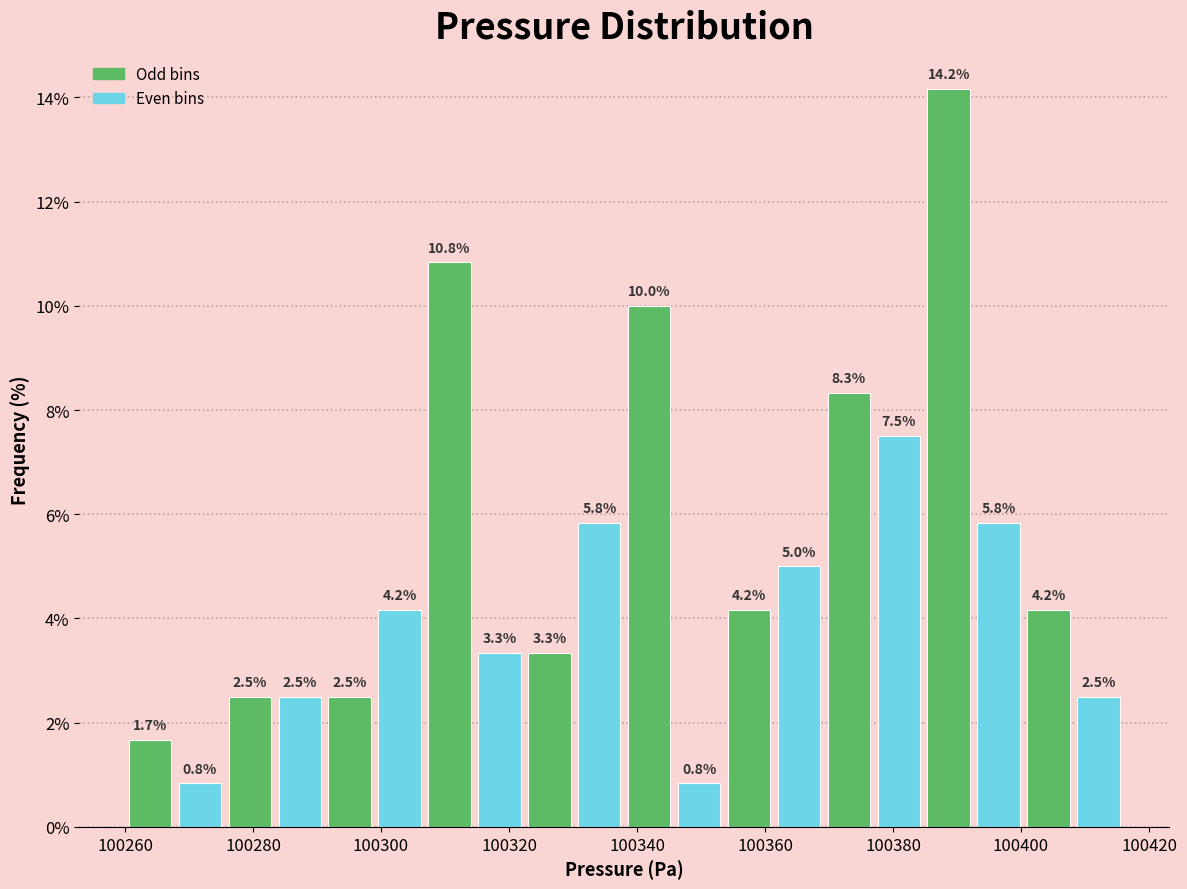

Read against the x-axis, roughly where is the centre of the tallest bar?

100388